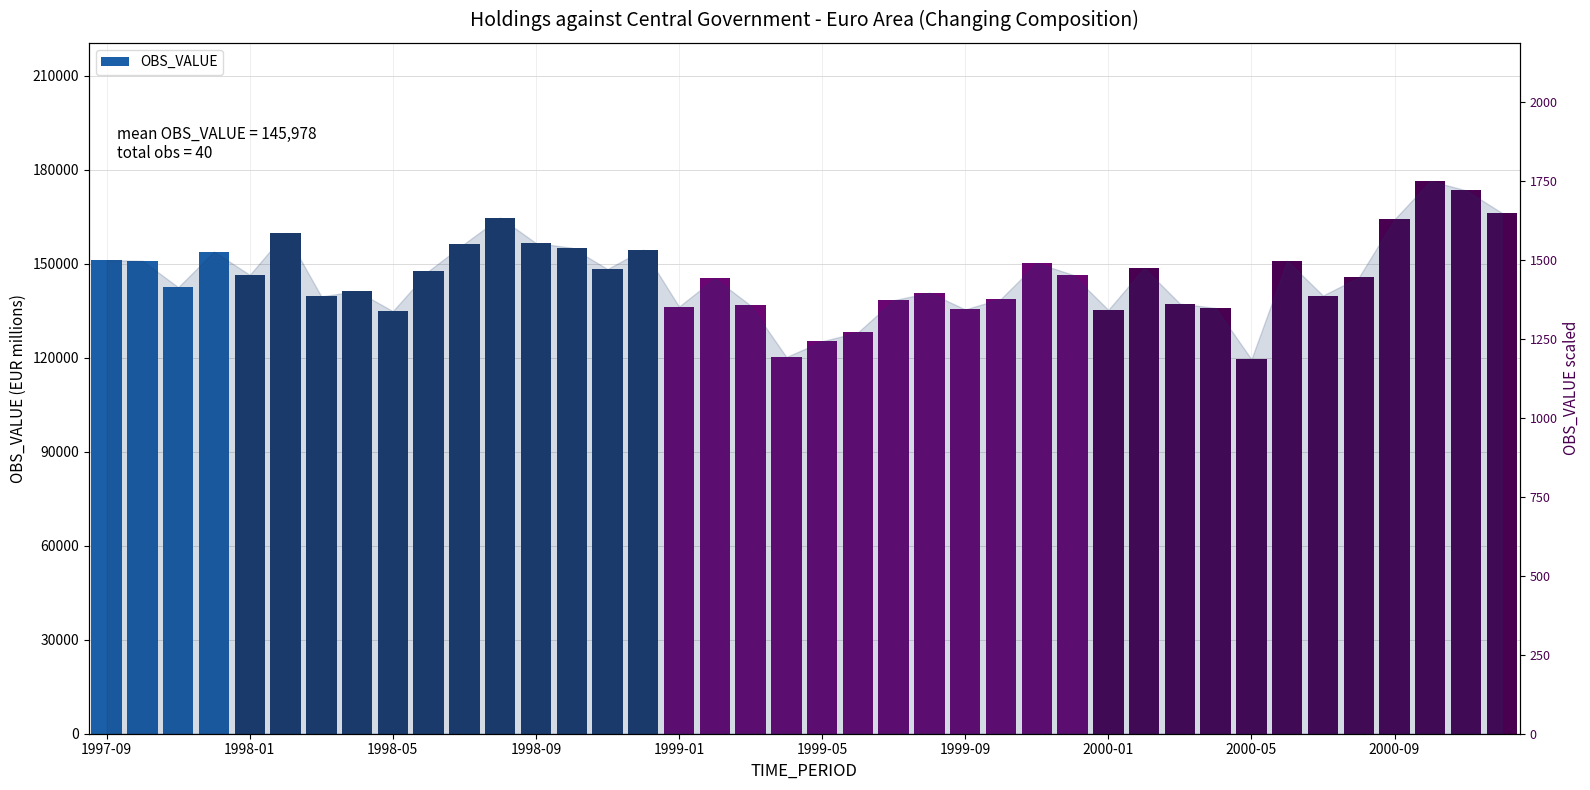

How many bars are there in total?

40